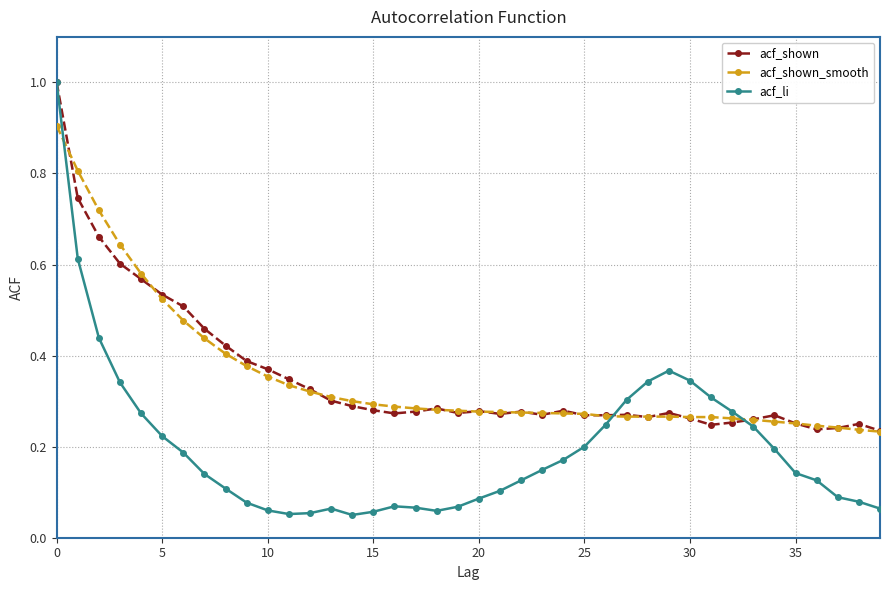

How many categories are shown in the chart?

40